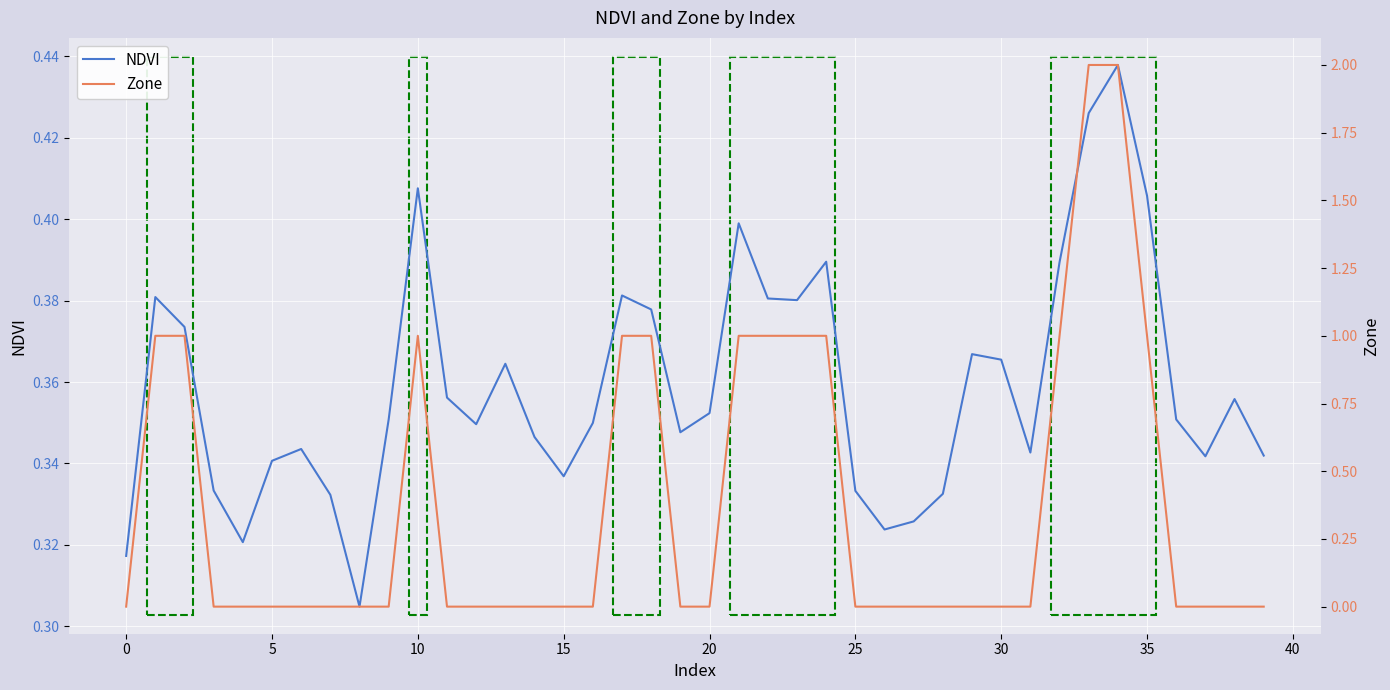

What is the greatest value displayed?

2.0